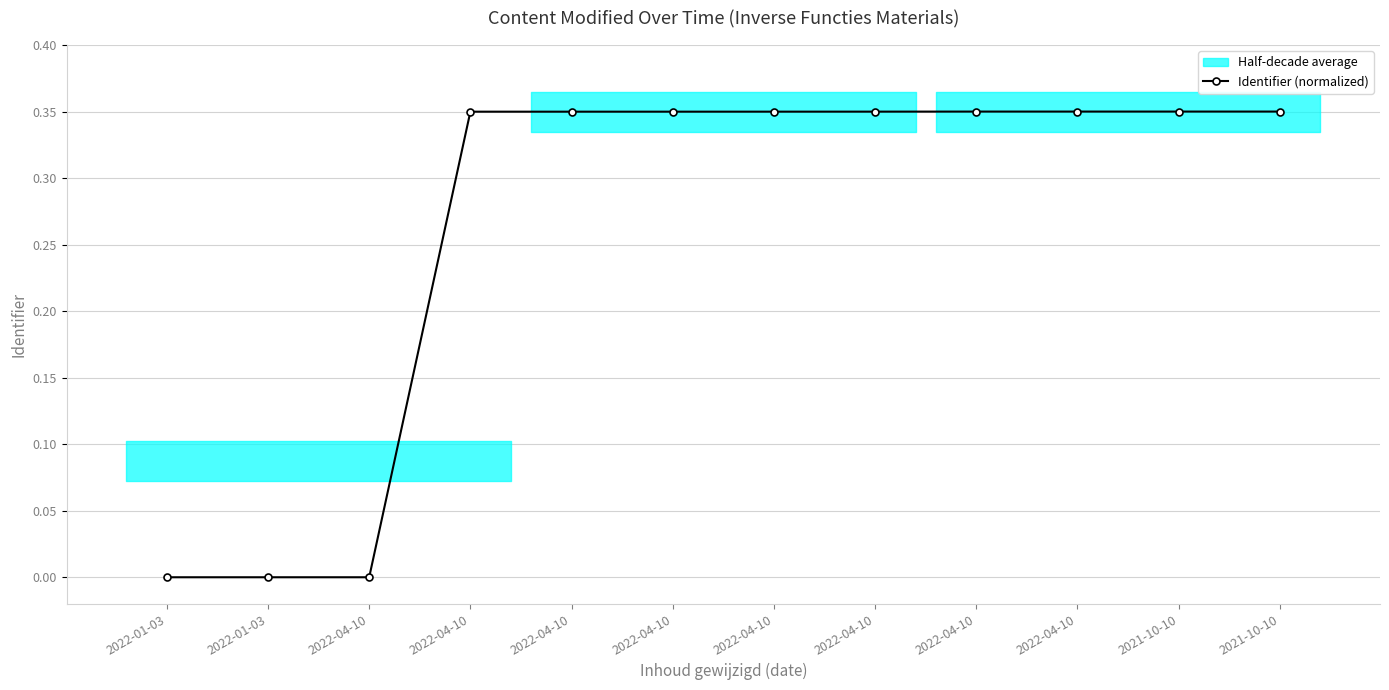

How many values are above zero?

11